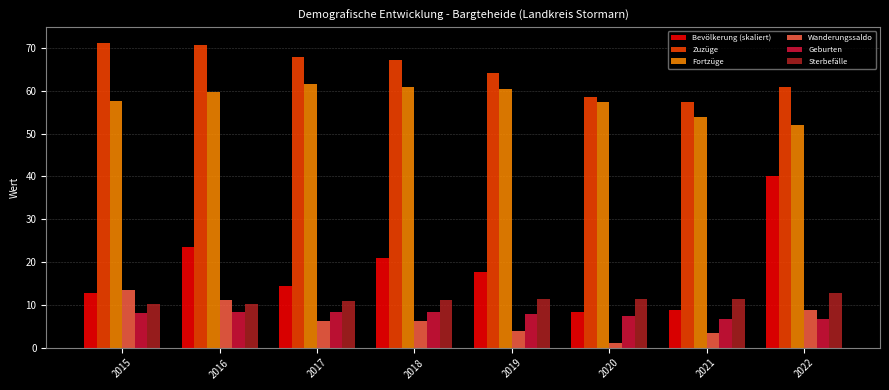

Is the value of Fortzüge at 2022 greater than the value of Geburten at 2018?

Yes